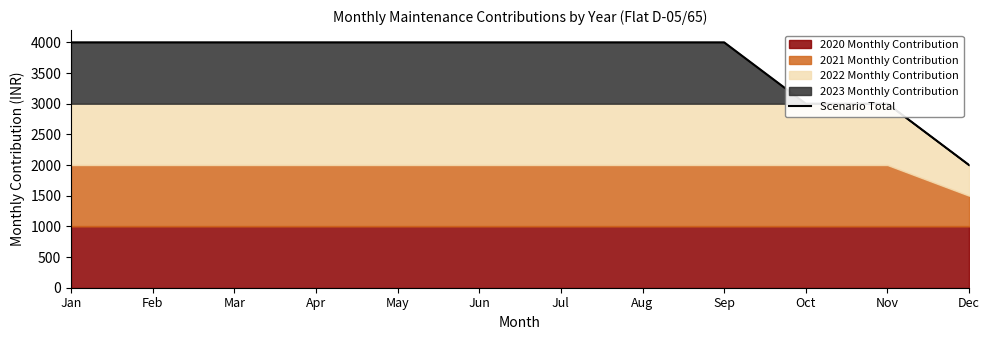

How many categories are shown in the chart?

12